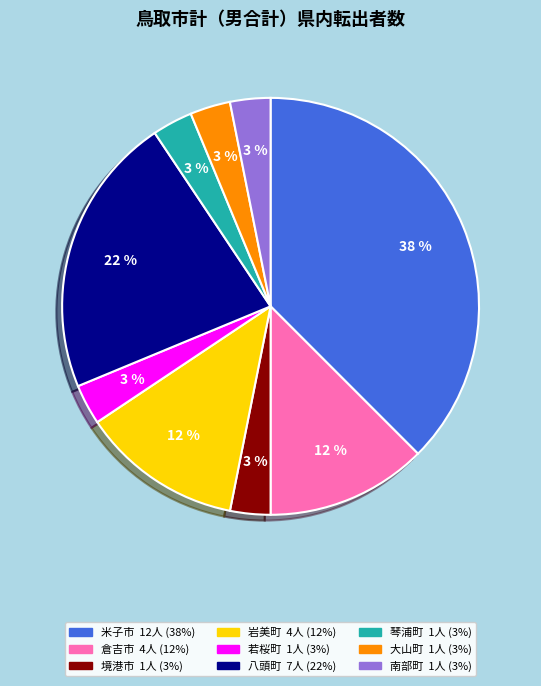

To the nearest percent, what percentage of the pie is 境港市?

3%